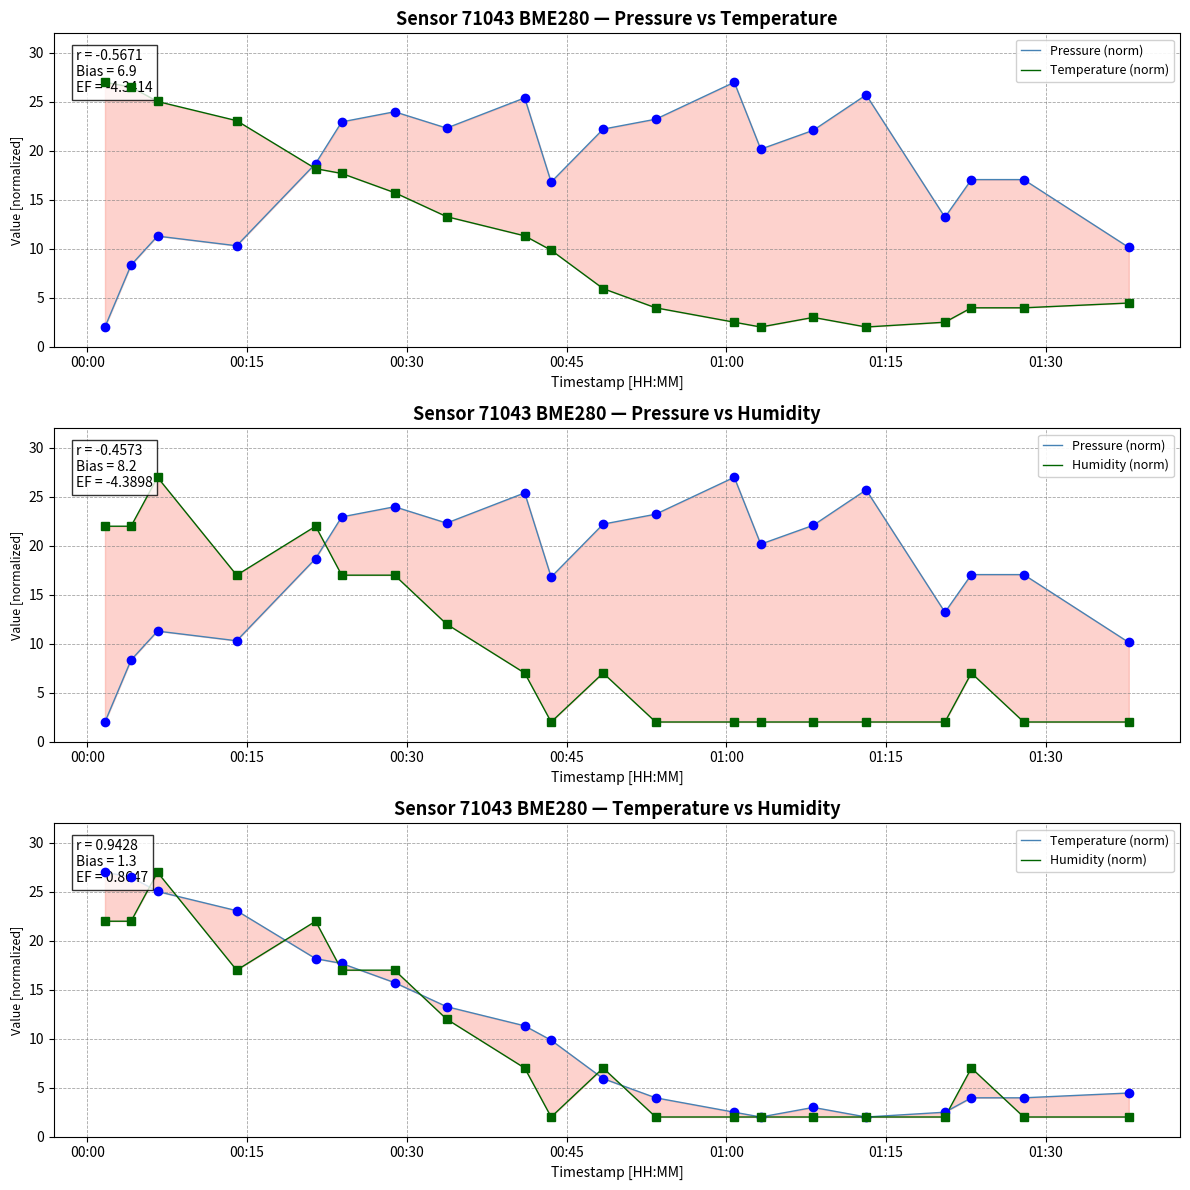

True or false: Humidity (norm) has more than 2 points higher than both neighbors.

True